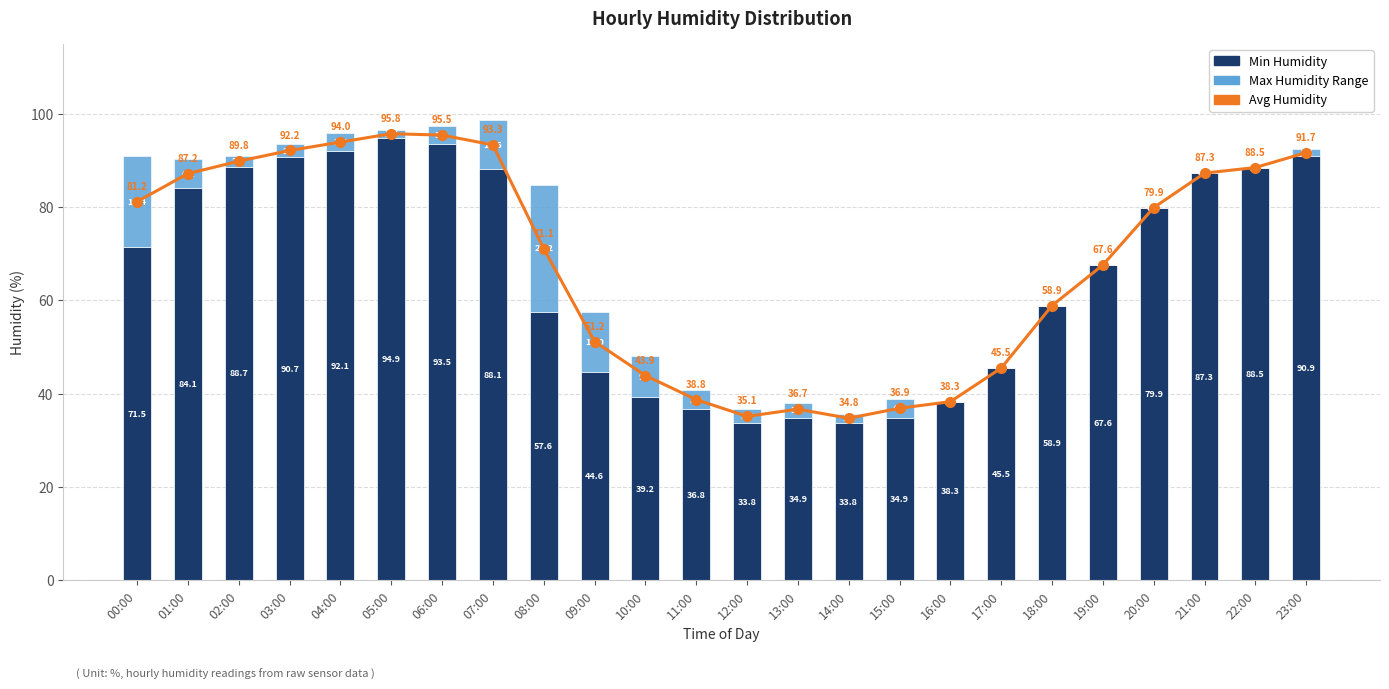

What is the average value of the Max Humidity Range series?

4.9